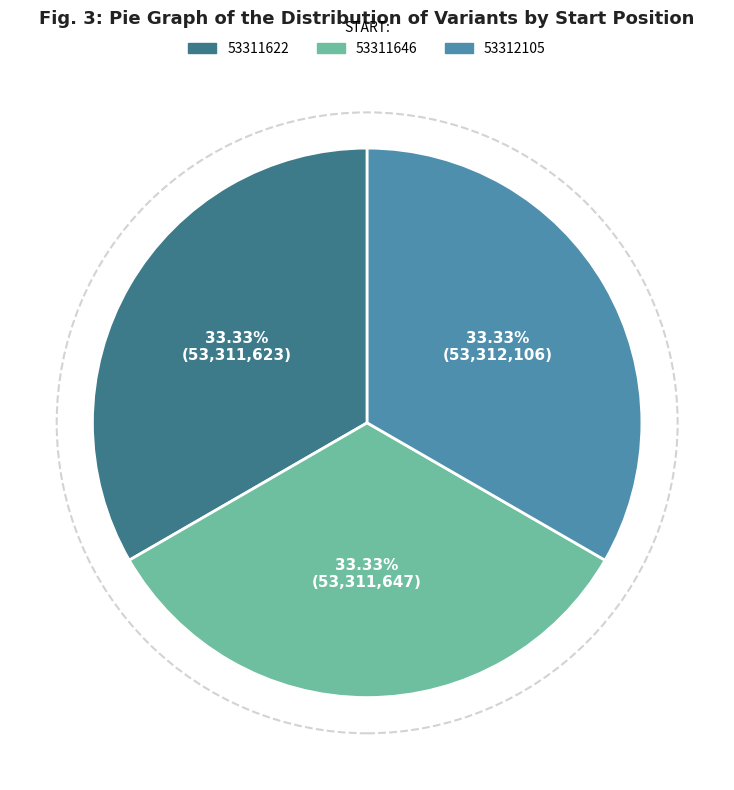

Is it true that 53311622 is 23% of the pie?

False